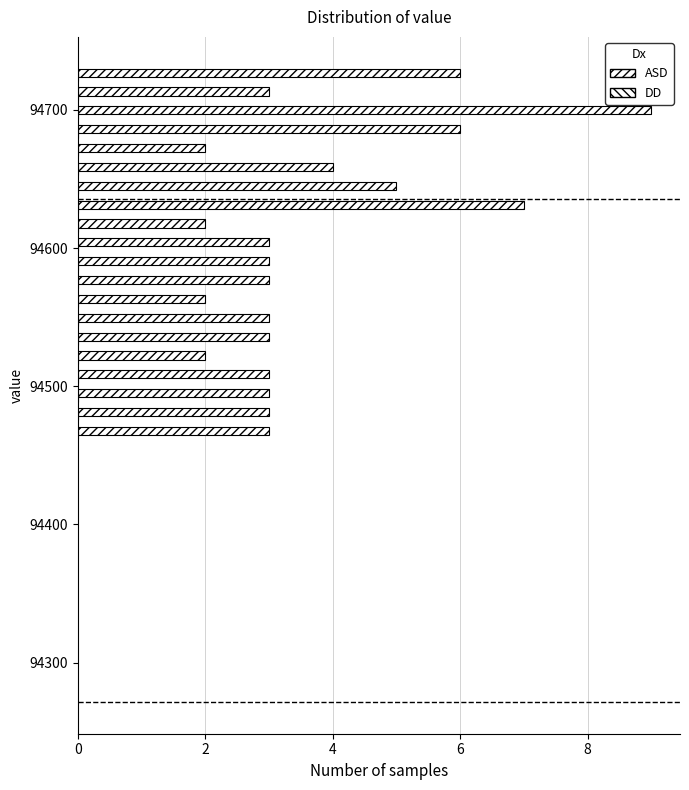

Around what value on the y-axis is the longest bar? Give the approximate position of its centre, as read against the axis.

94700